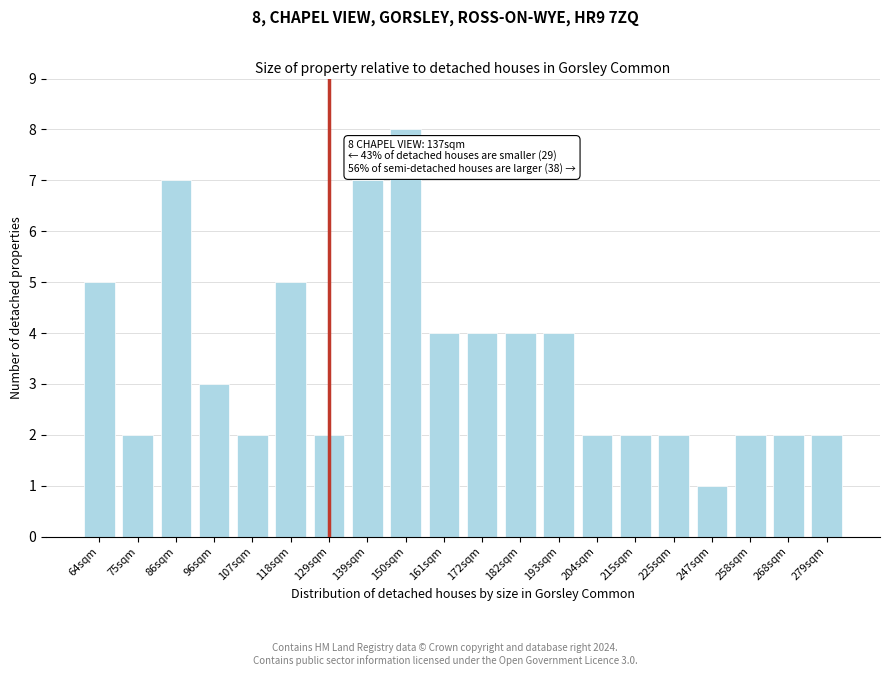

Reading right to left, extract all data points from this chart.

2	2	2	1	2	2	2	4	4	4	4	8	7	2	5	2	3	7	2	5